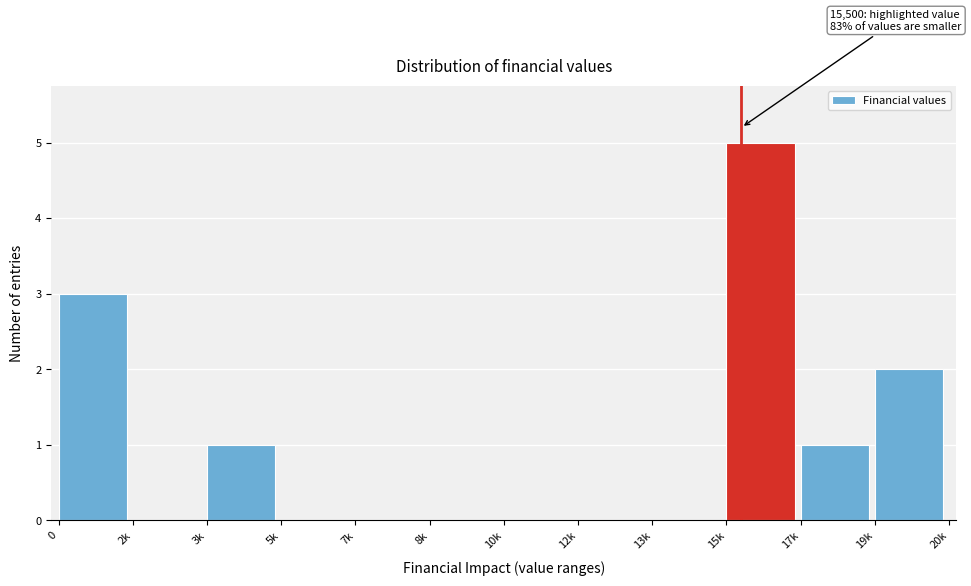

Reading left to right, extract all data points from this chart.

0=3	2k=0	3k=1	5k=0	7k=0	8k=0	10k=0	12k=0	13k=0	15k=5	17k=1	19k=2